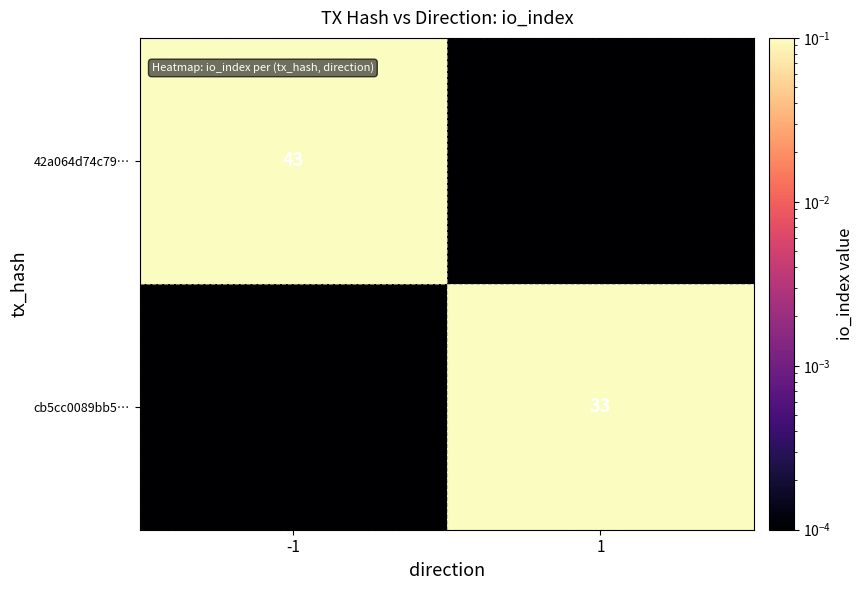

True or false: cb5cc0089bb5… has a value of 58.6 at 1.

False